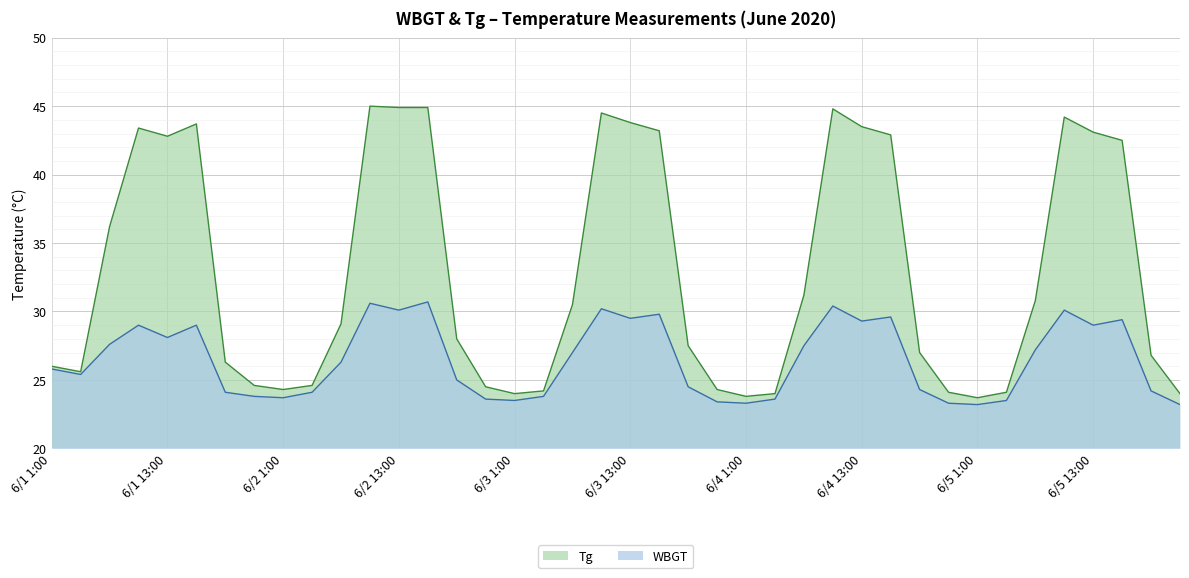

True or false: Tg and WBGT cross at least once.

False